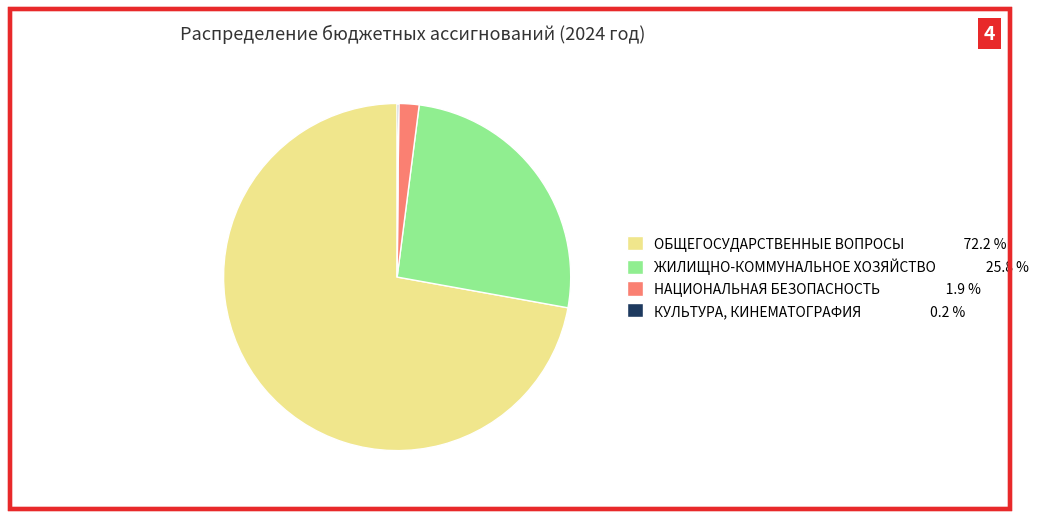

What is the largest slice in the pie chart?

ОБЩЕГОСУДАРСТВЕННЫЕ ВОПРОСЫ